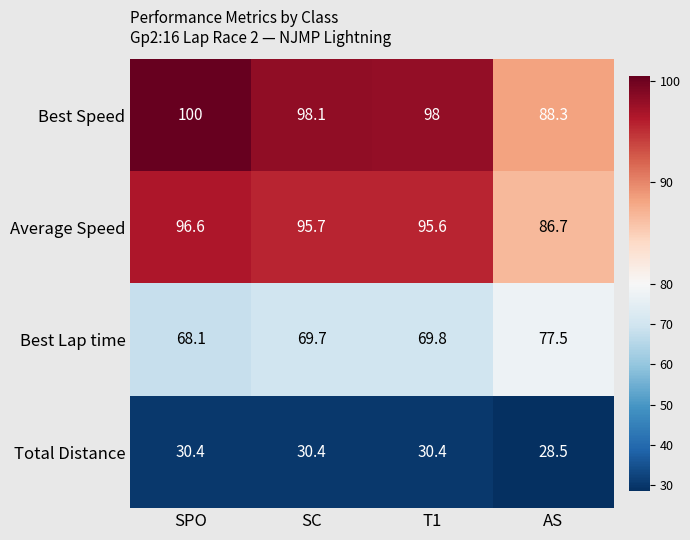

List the labels in order of Best Speed value, smallest first.

AS, T1, SC, SPO